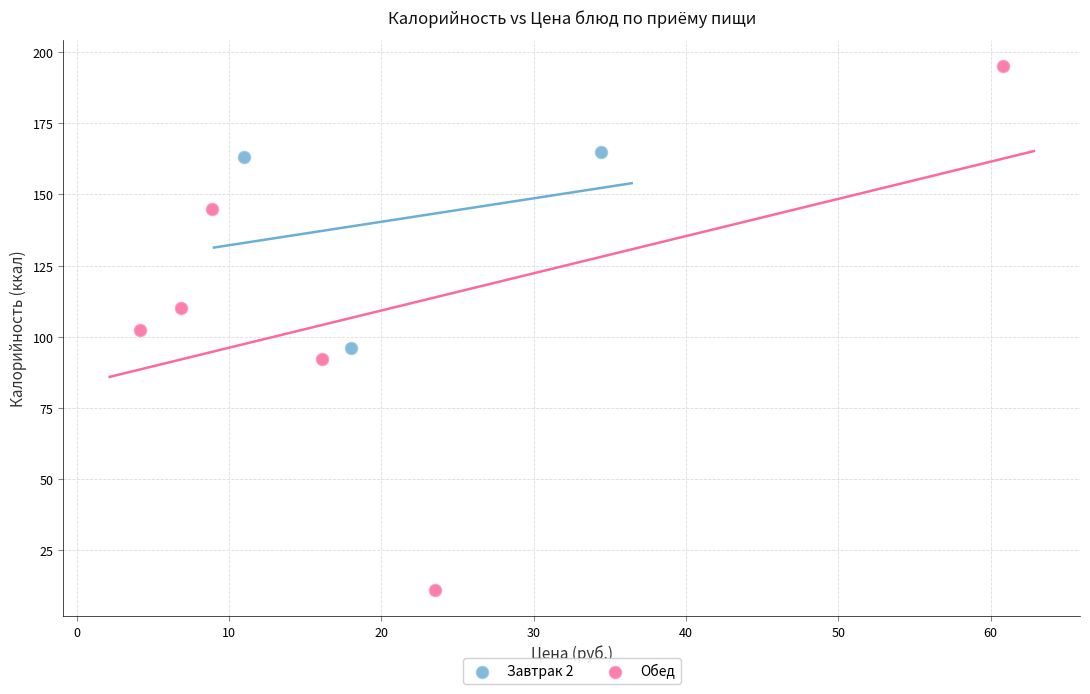

What are all the series names shown in the legend?

Завтрак 2, Обед